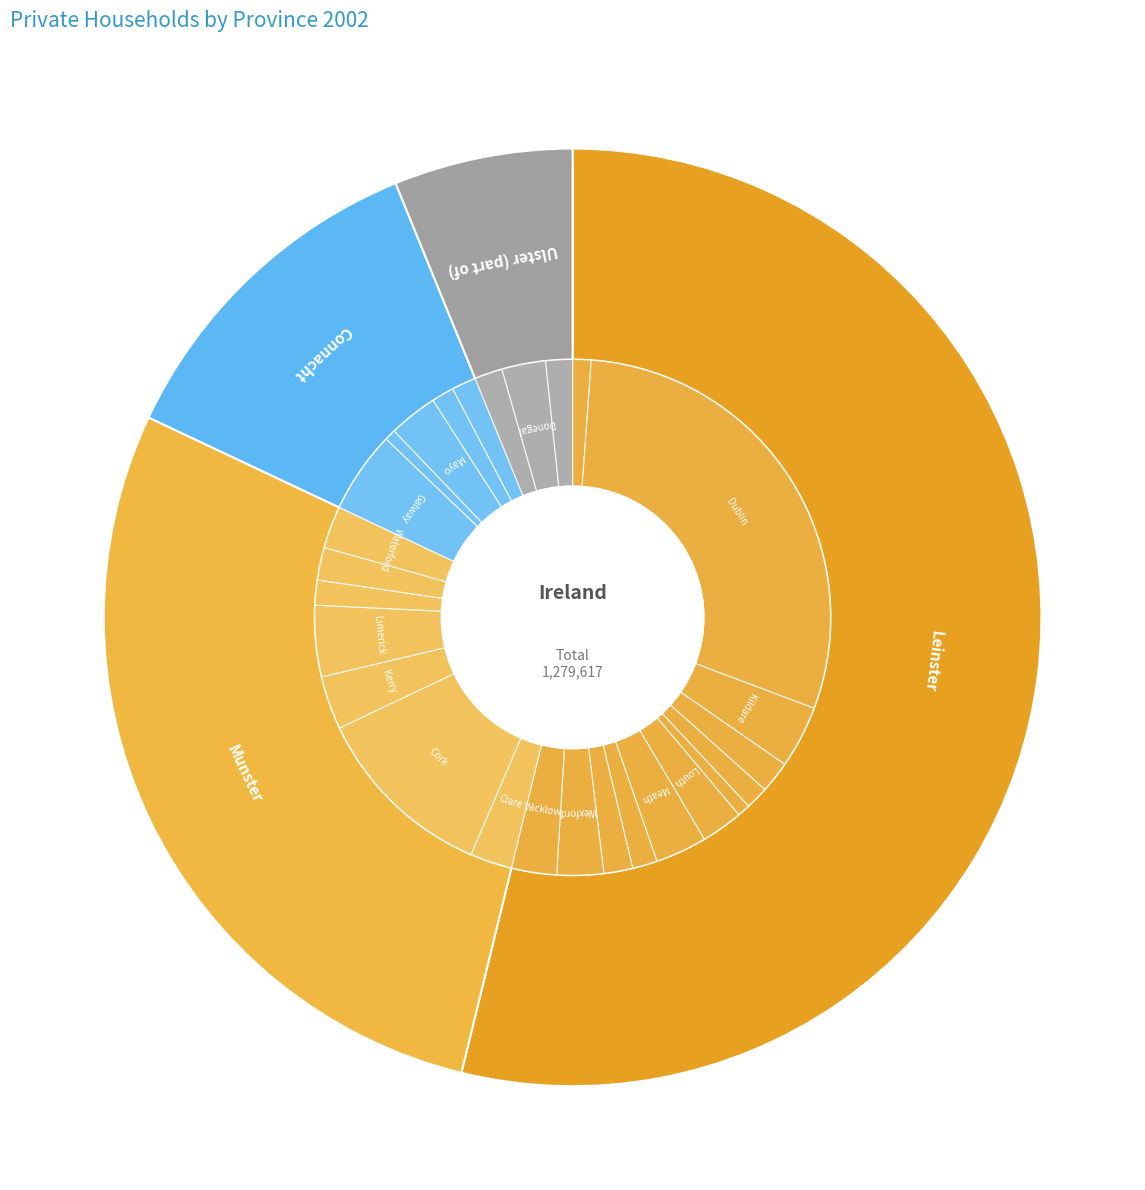

To the nearest percent, what portion does Connacht represent?

12%